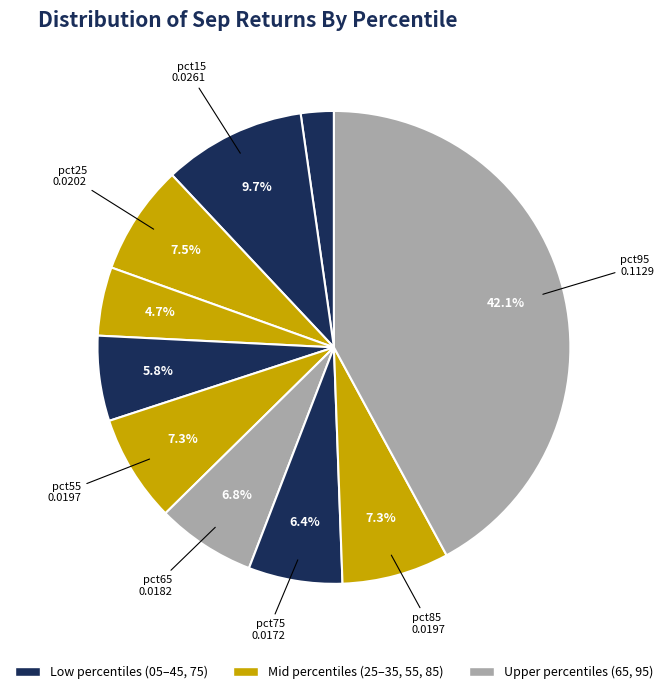

How many slices are in this pie chart?

10